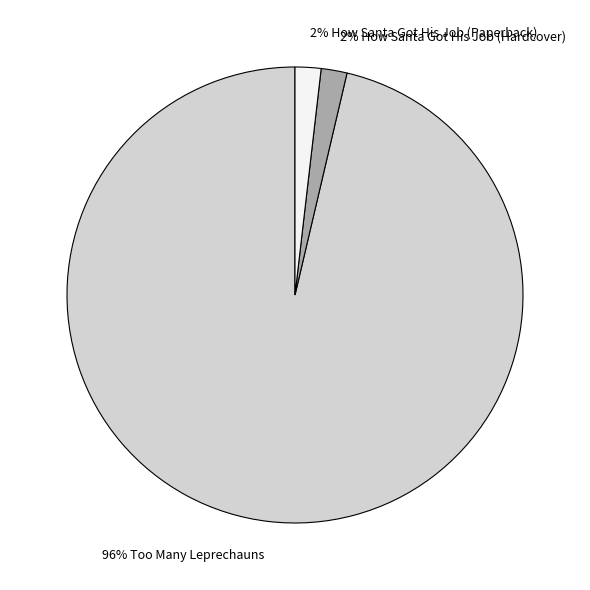

To the nearest percent, what is the average slice percentage?

33%